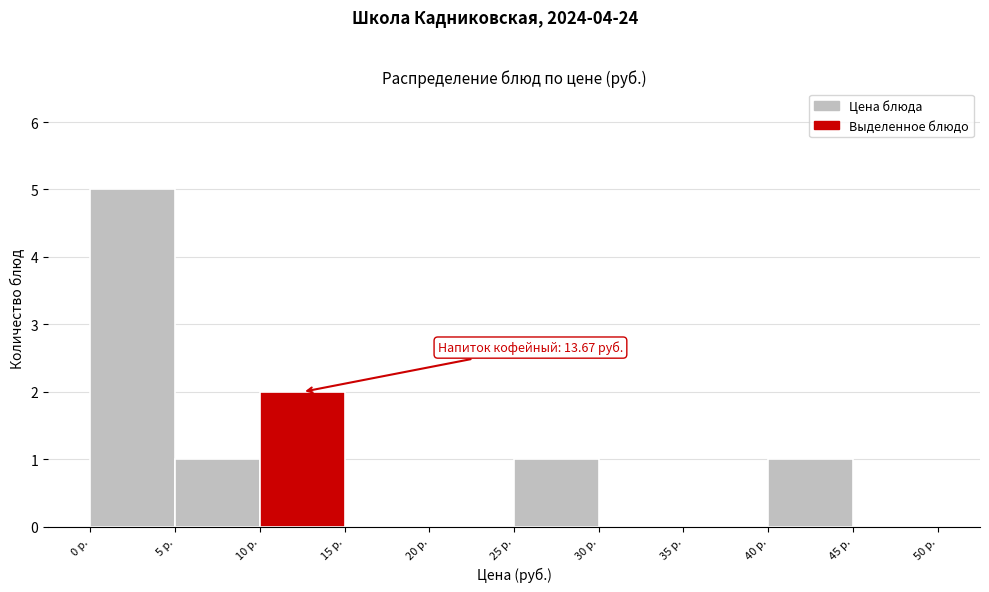

Over which range of the x-axis is the bar tallest?

0 to 5